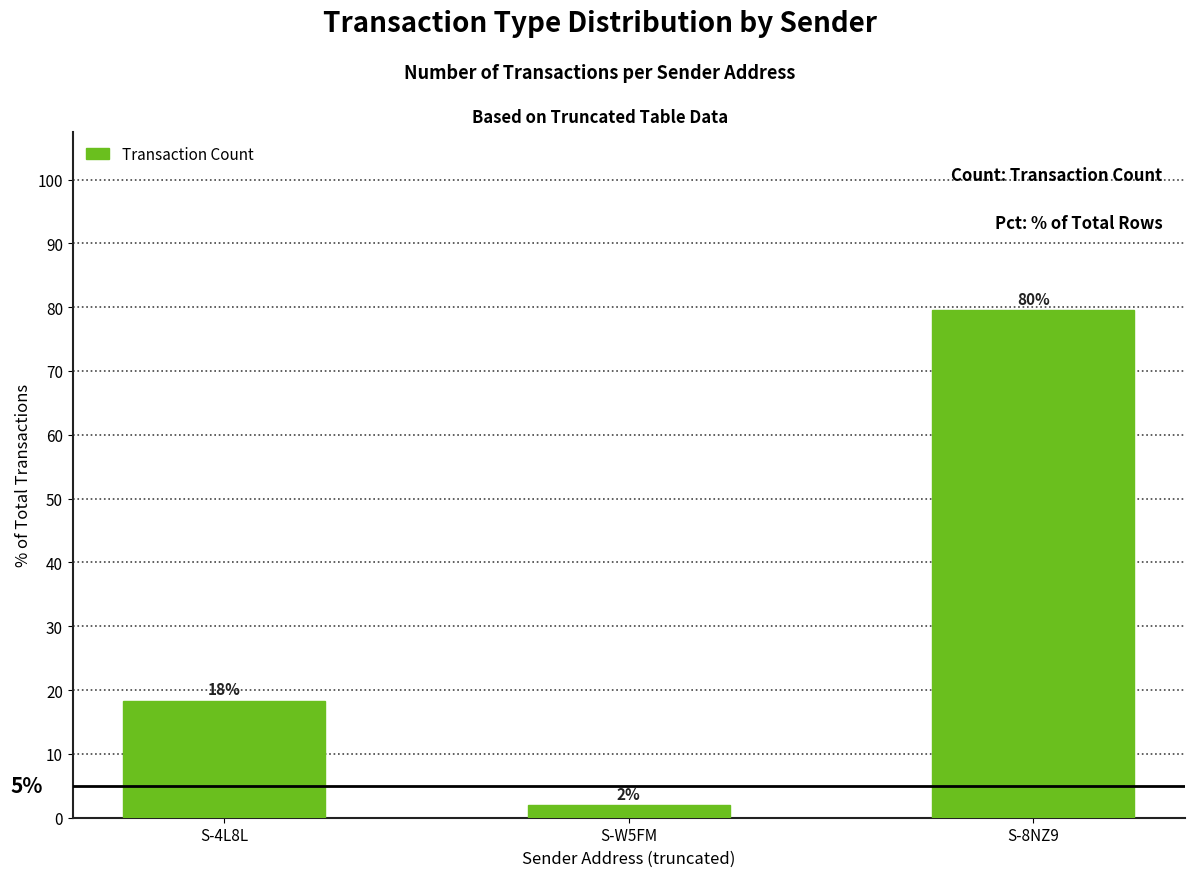

Rank the categories by value from highest to lowest.

S-8NZ9, S-4L8L, S-W5FM